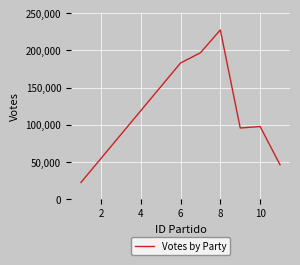

What is the sum of all values?

869031